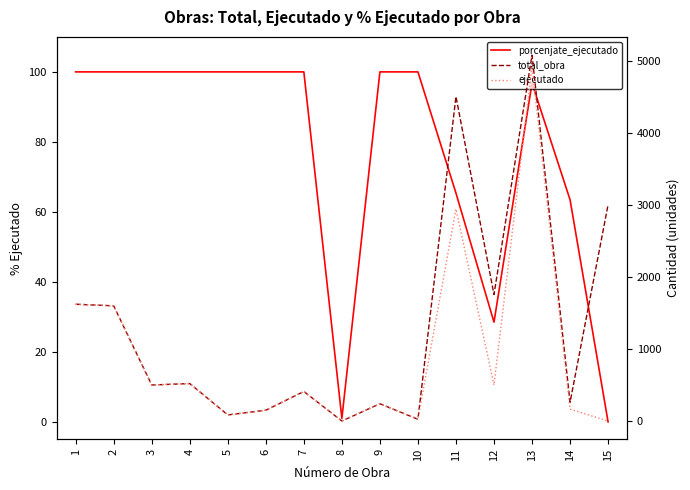

Does the chart display data point markers on the line(s)?

No